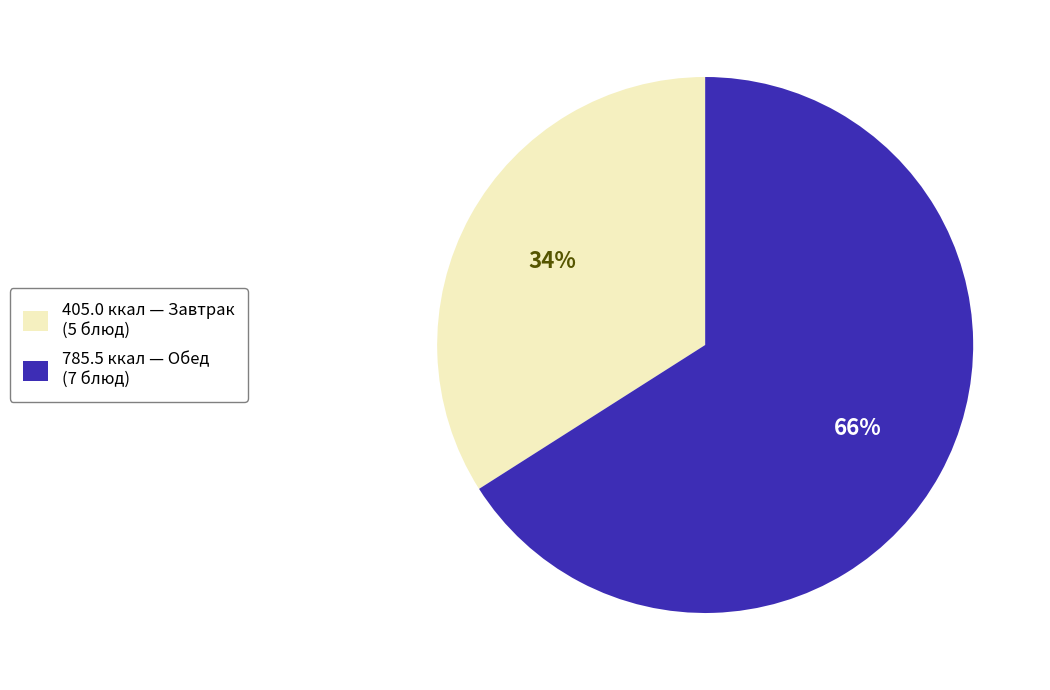

How many slices are in this pie chart?

2